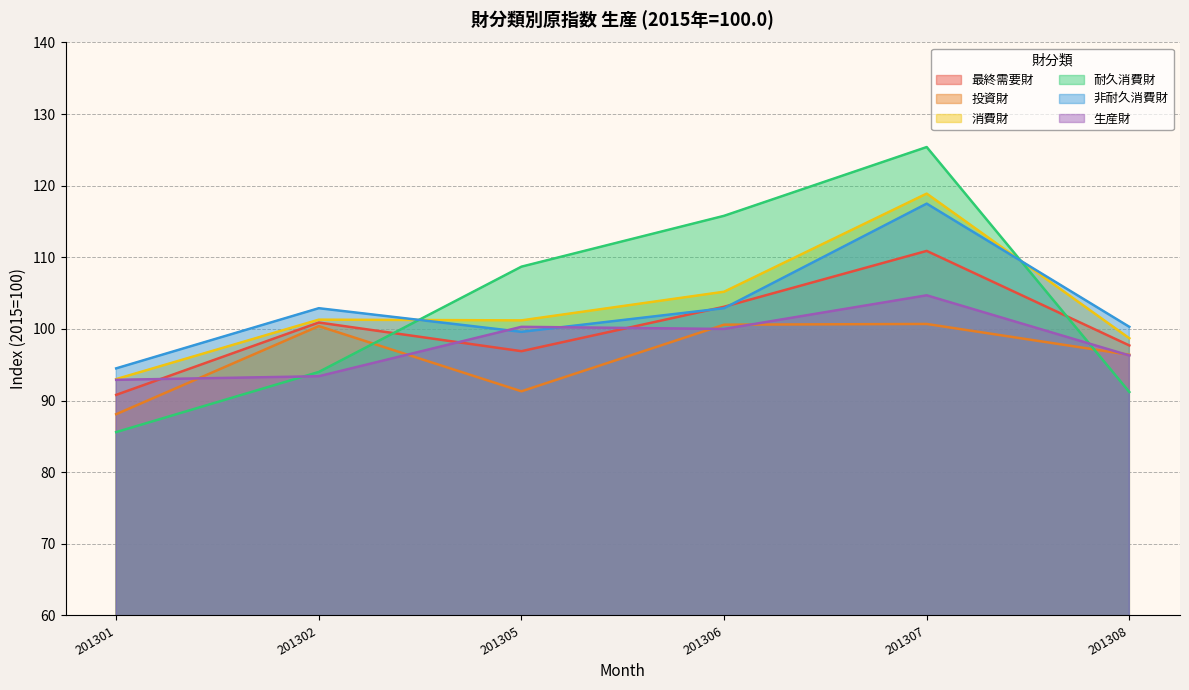

The 生産財 series shows 67.5 at 201305. True or false?

False